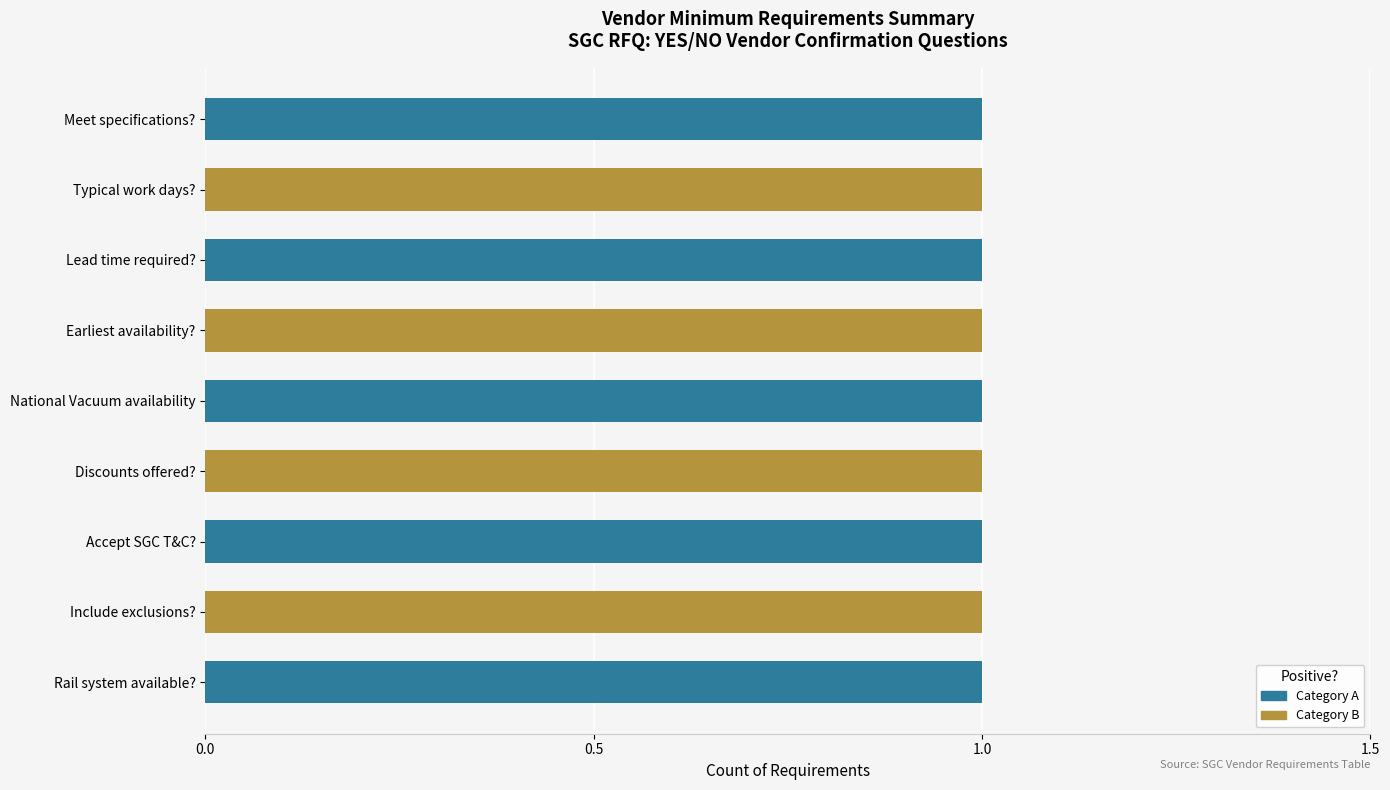

The Question Number series shows 1 at Can you confirm your earliest availability?. True or false?

False